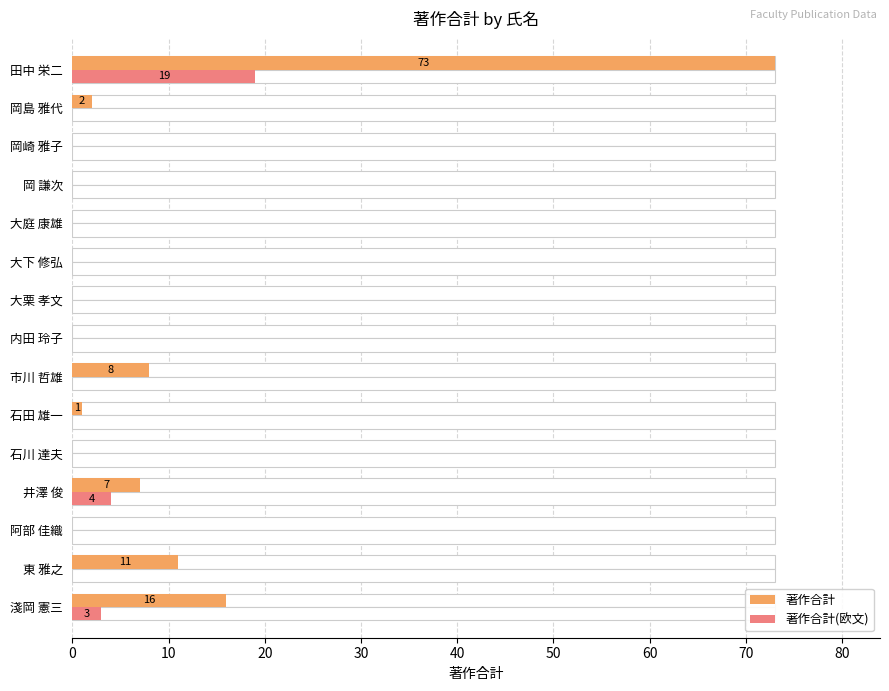

Is the value of 著作合計 at 大栗 孝文 greater than the value of 著作合計(欧文) at 阿部 佳織?

No